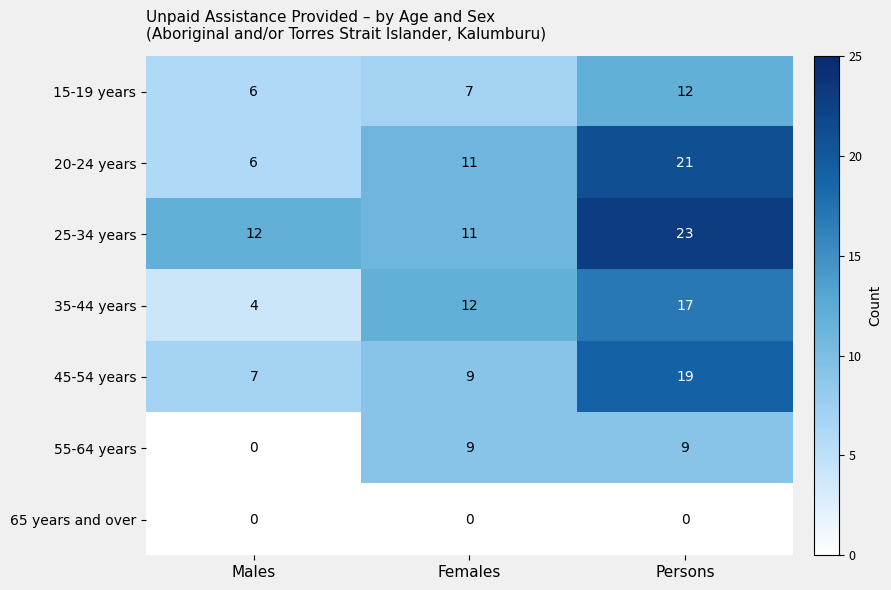

What is the sum of all 35-44 years values?

33